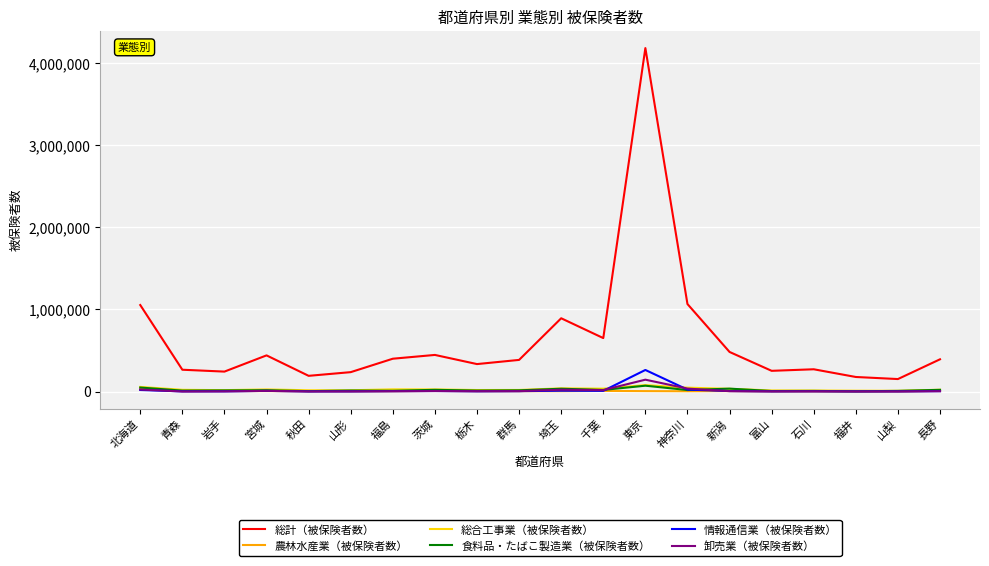

At which category is the sum across all series the highest?

東京